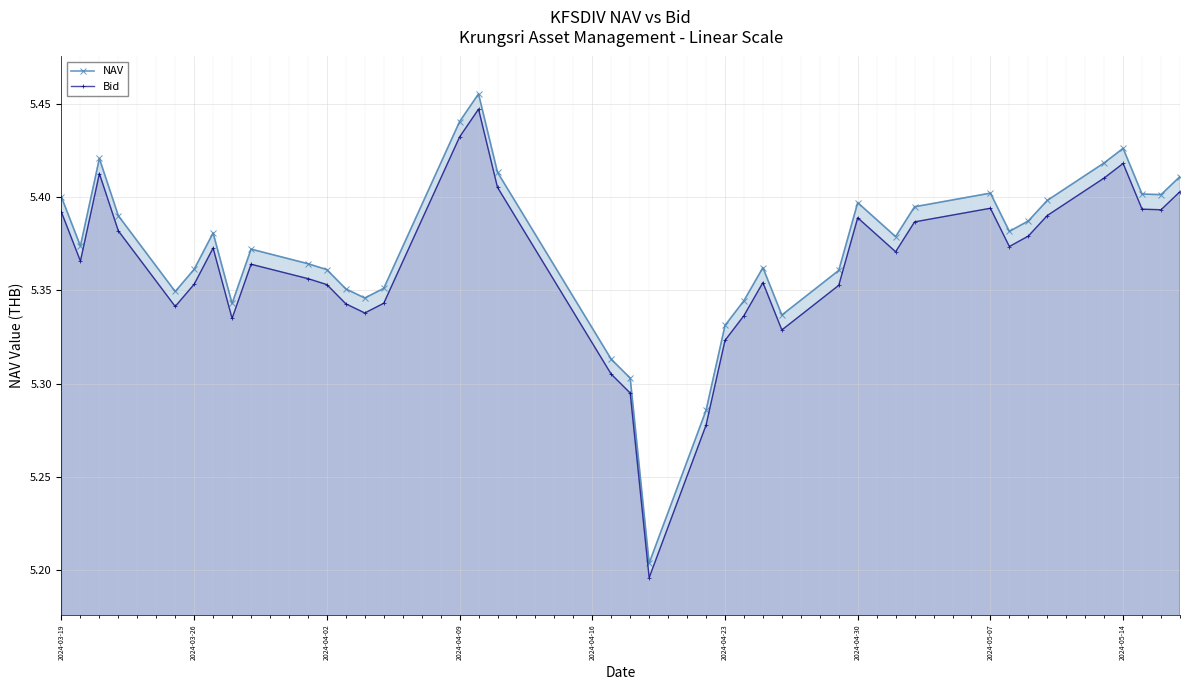

The value of Bid at 2024-05-07 is 2.3. True or false?

False